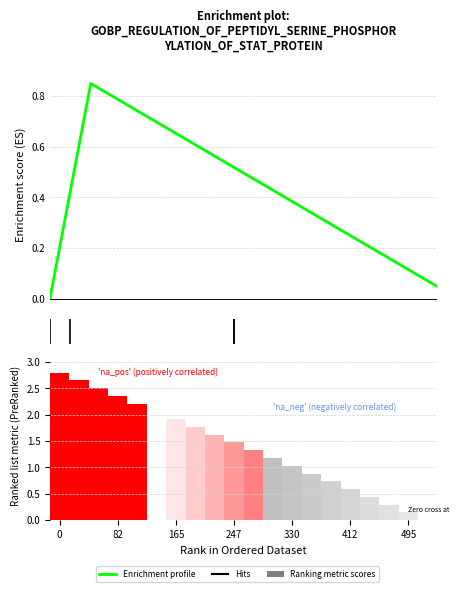

What is the label of the 15th bar from the left?

14